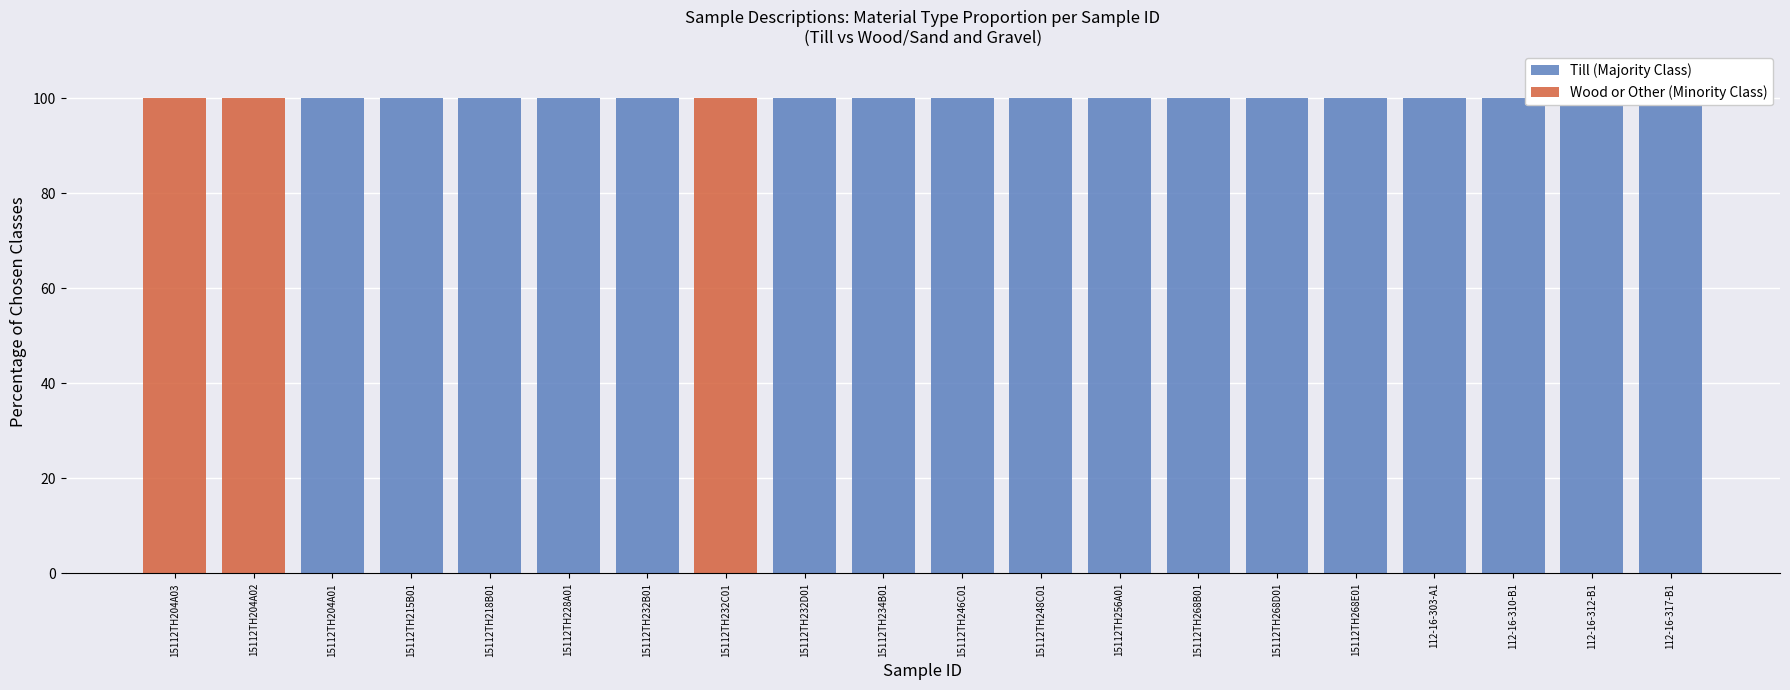

Which category has the highest value across all series?

15112TH204A01